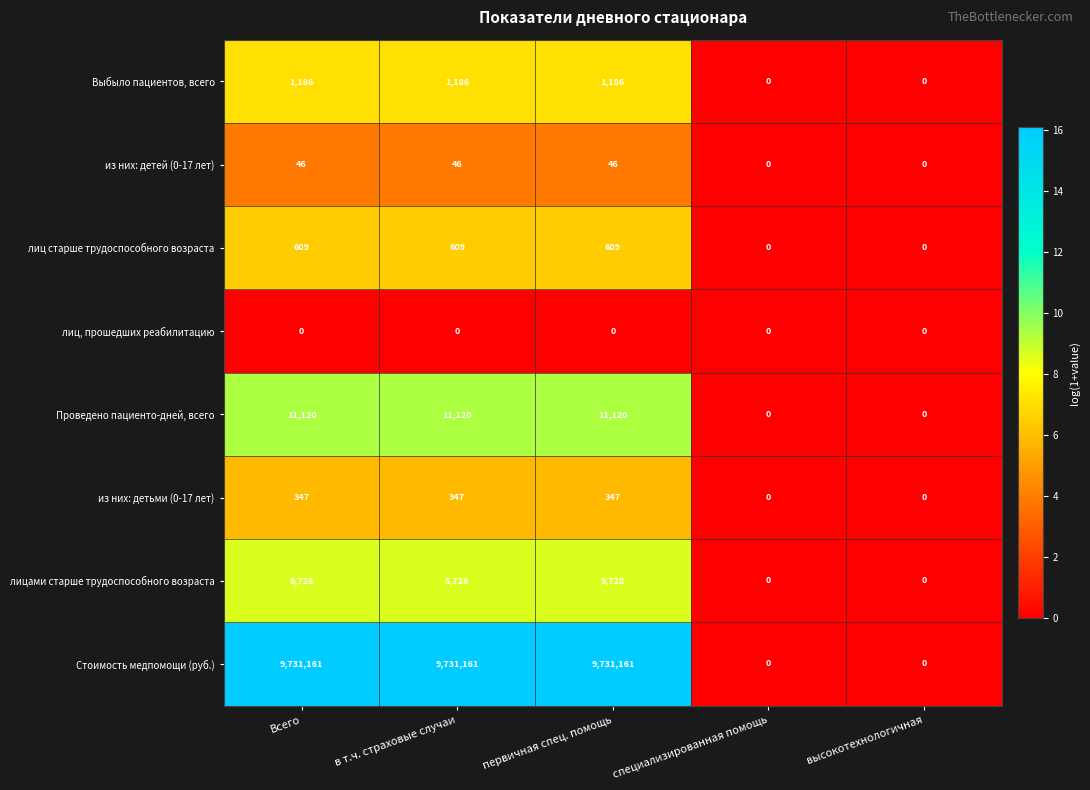

List the series in order of their peak value, lowest first.

лиц, прошедших реабилитацию, из них: детей (0-17 лет), из них: детьми (0-17 лет), лиц старше трудоспособного возраста, Выбыло пациентов, всего, лицами старше трудоспособного возраста, Проведено пациенто-дней, всего, Стоимость медпомощи (руб.)